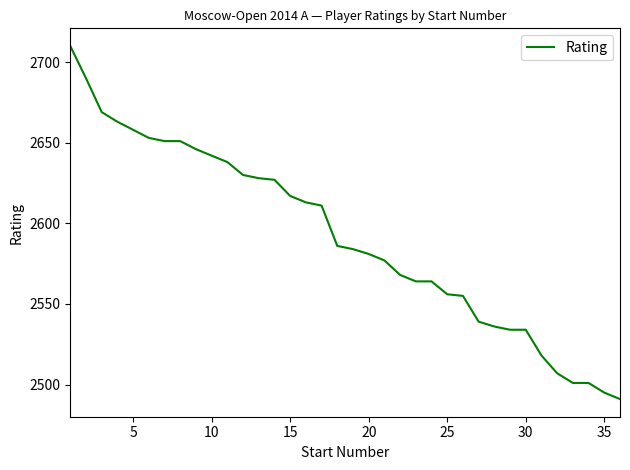

What is the minimum value shown in the chart?

2491